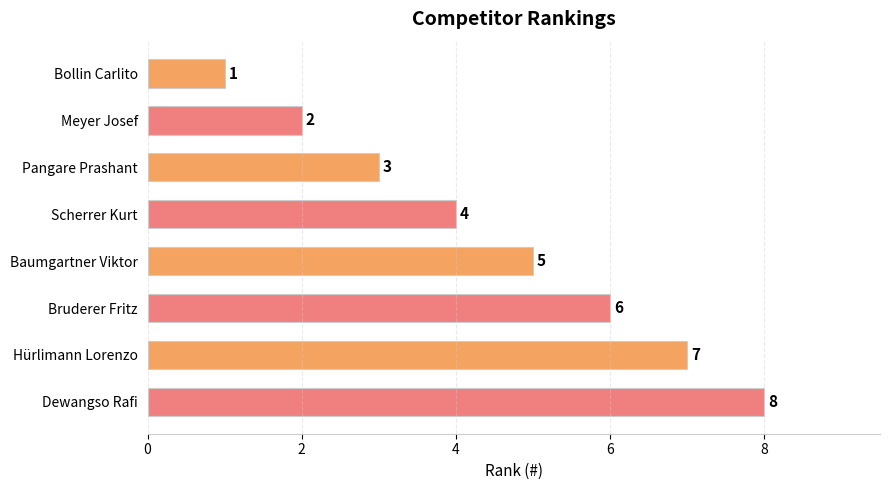

What is the value of the 1st bar from the top?

1